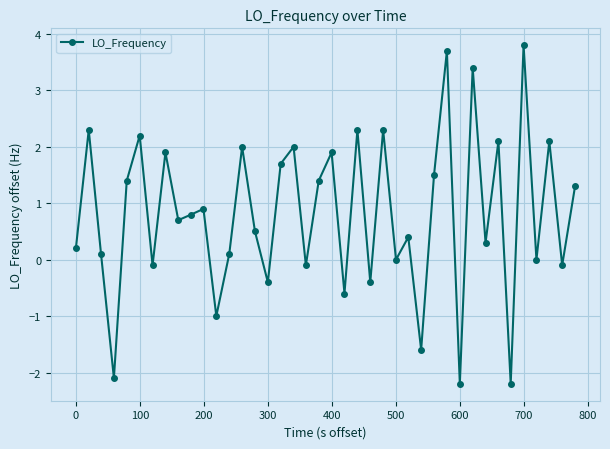

What is the maximum value shown in the chart?

3.8